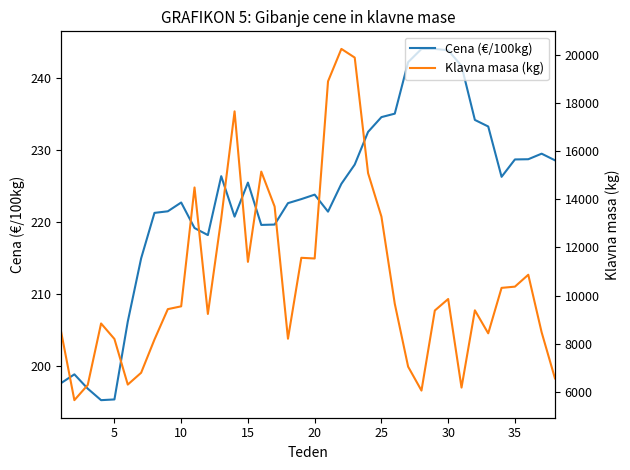

Is this an area chart (filled region under the line)?

No